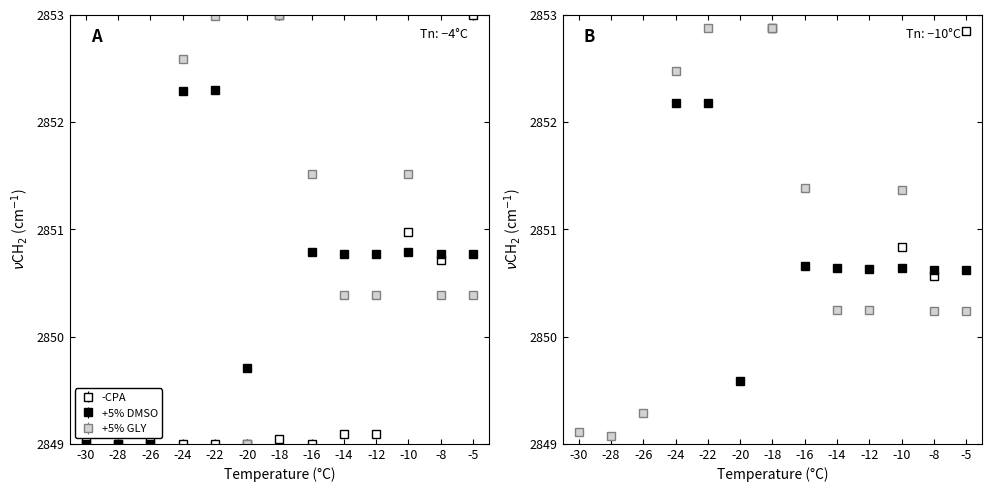

At which category does the chart reach its peak across all series?

-5